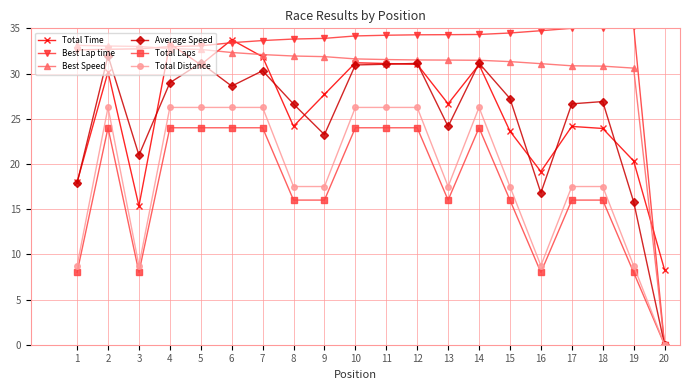

What is the lowest value of the Total Time series?

8.3